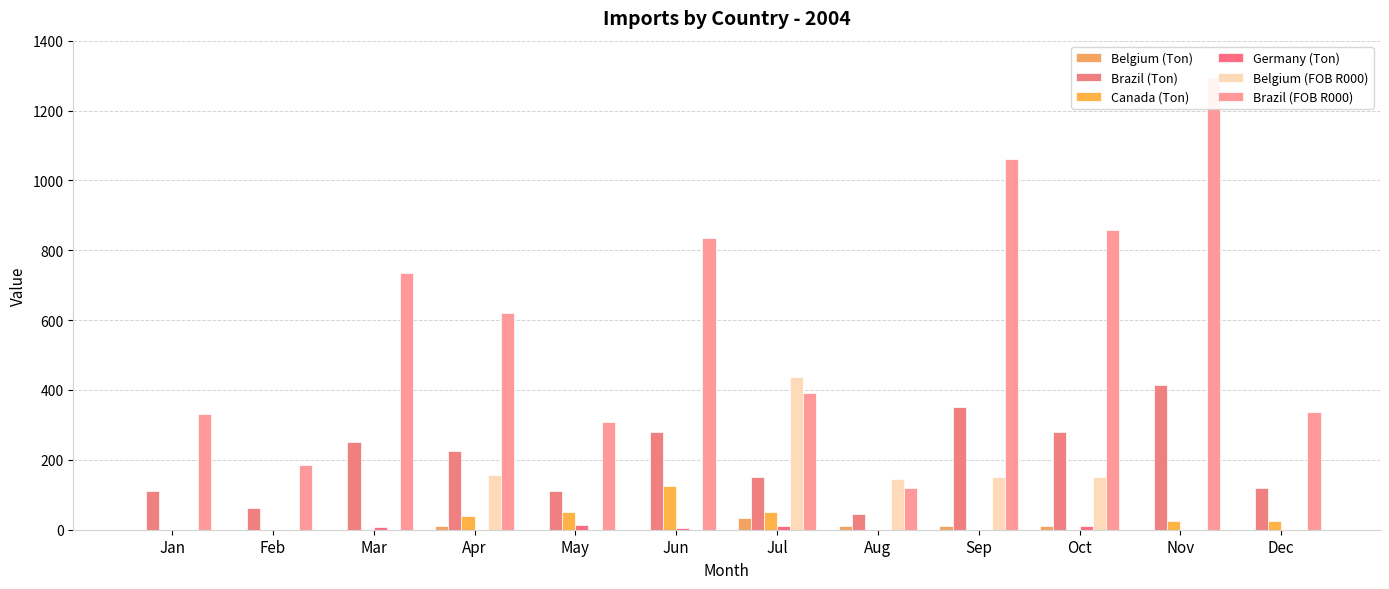

Where does the Brazil (FOB R000) series first go above 620?

Mar